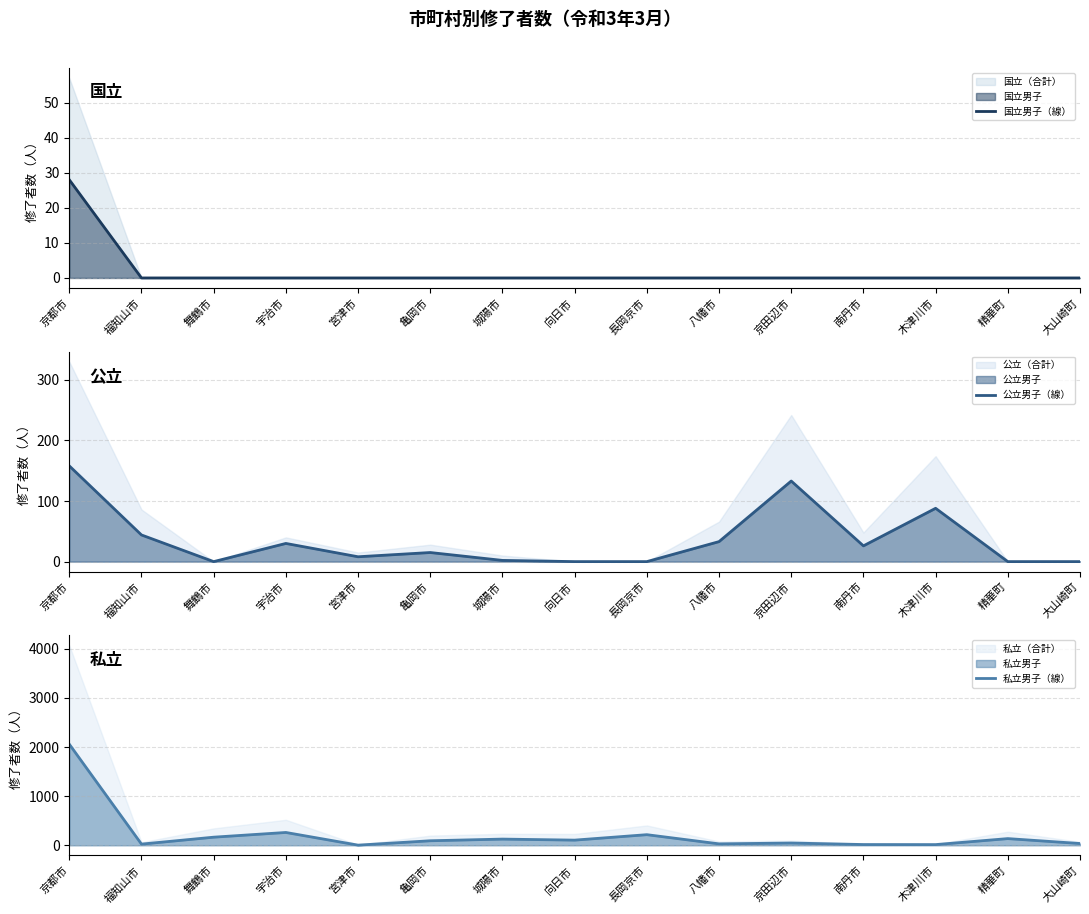

At which category does 公立男子（線） reach its first local valley?

舞鶴市